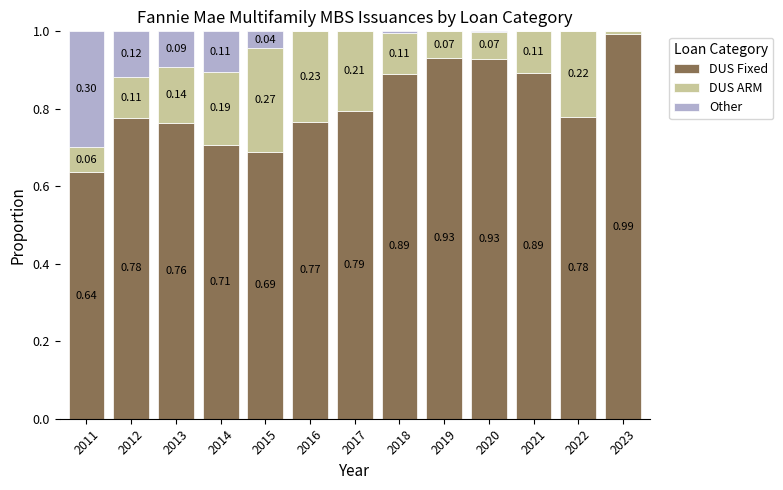

What are all the series names shown in the legend?

DUS Fixed, DUS ARM, Other